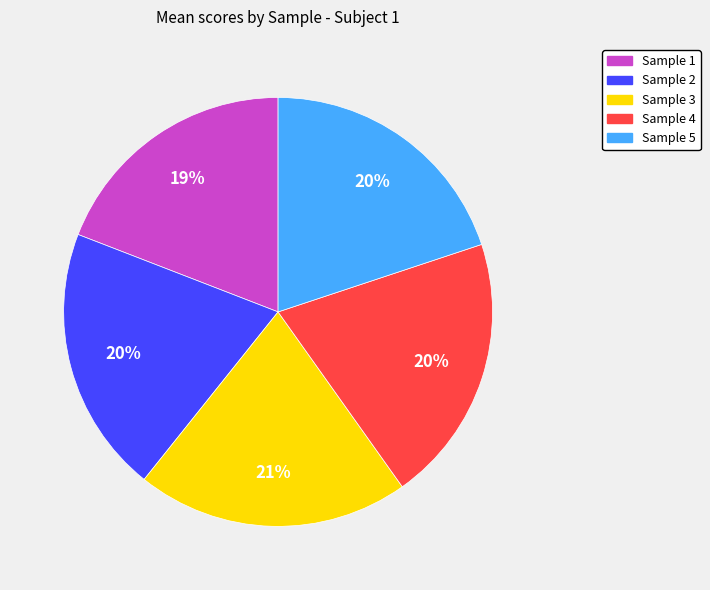

True or false: Sample 2 accounts for 6% of the total.

False